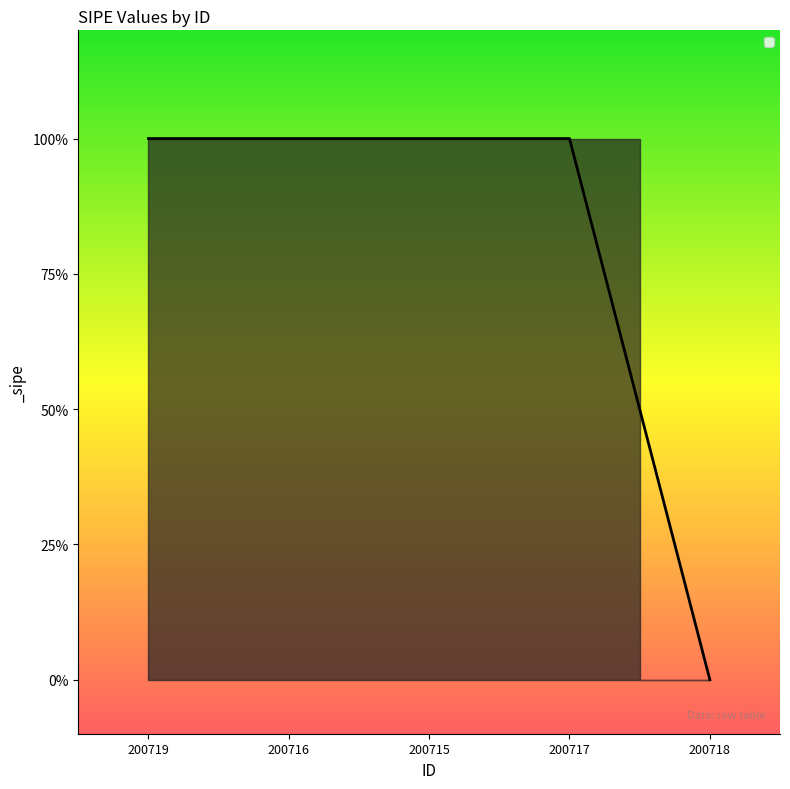

What is the label of the 2nd point from the right?

200717